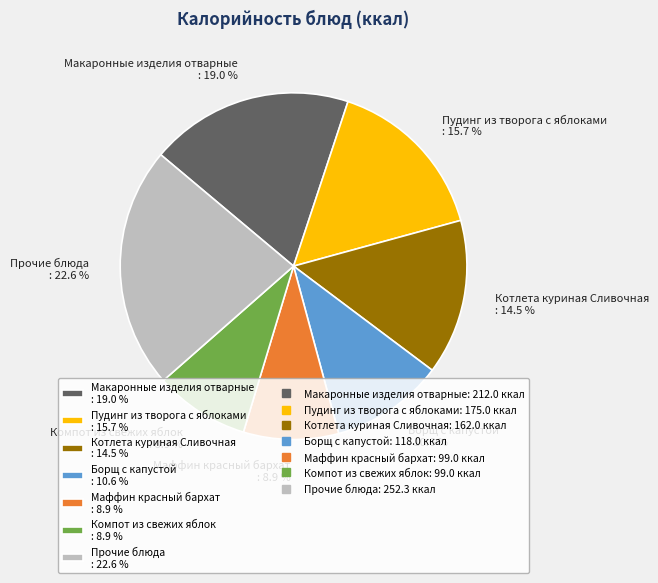

Does Борщ с капустой : 10.6 % account for over 50% of the chart?

No